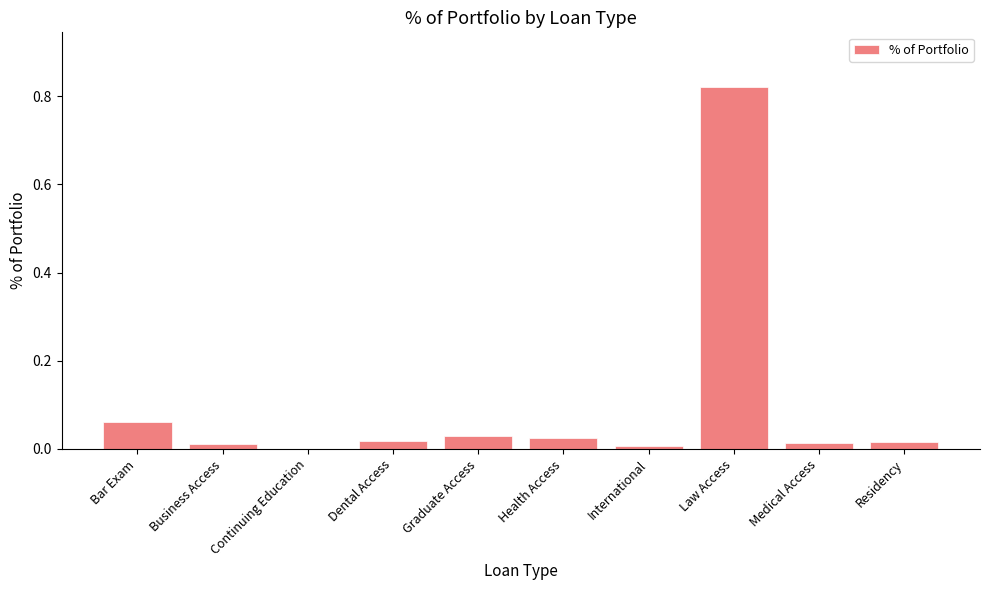

At which category does the chart reach its peak across all series?

Law Access